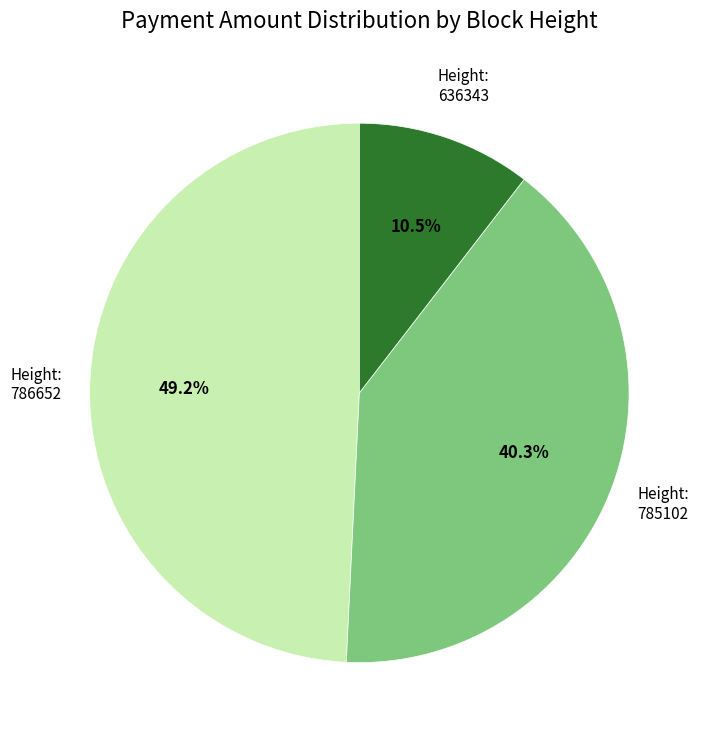

To the nearest percent, what is the difference between the largest and smallest slice percentages?

39%